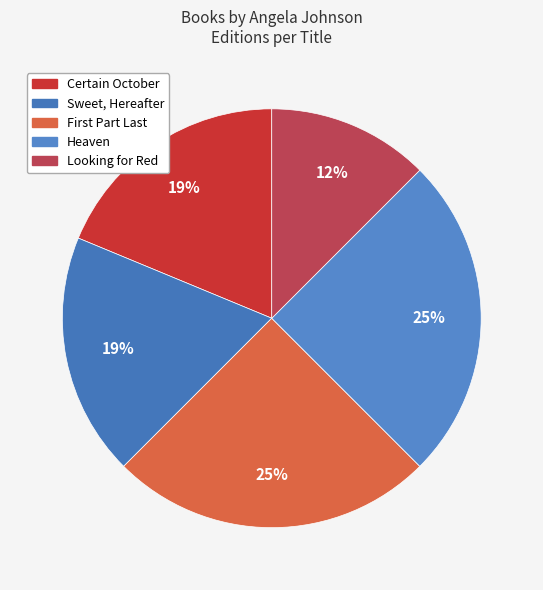

Rank the categories by value from highest to lowest.

First Part Last, Heaven, Certain October, Sweet, Hereafter, Looking for Red